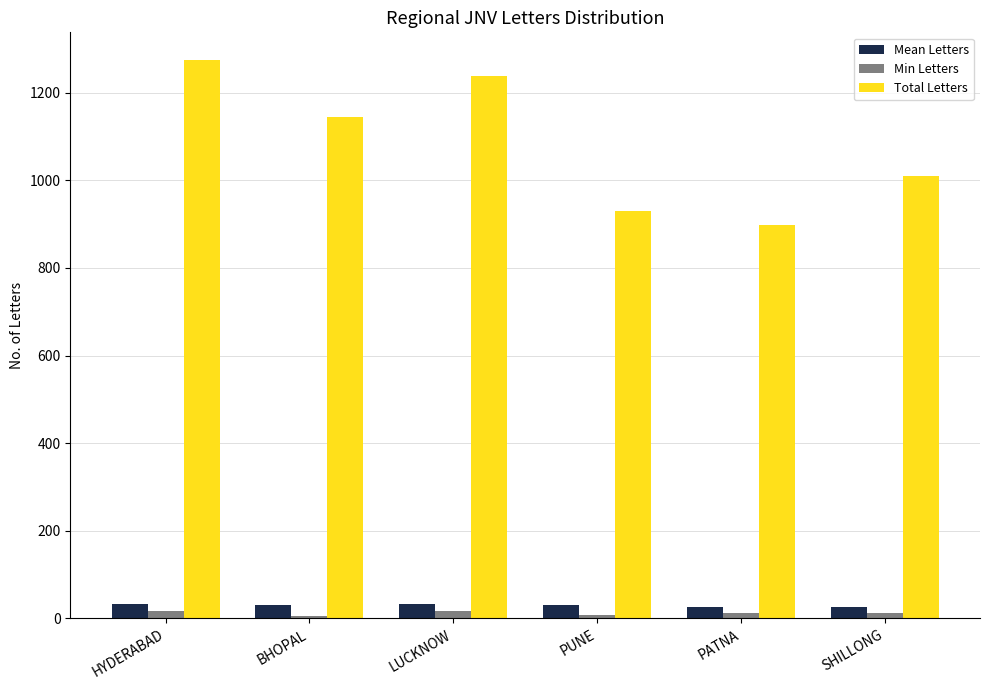

What is the sum of all Total Letters values?

6493.0